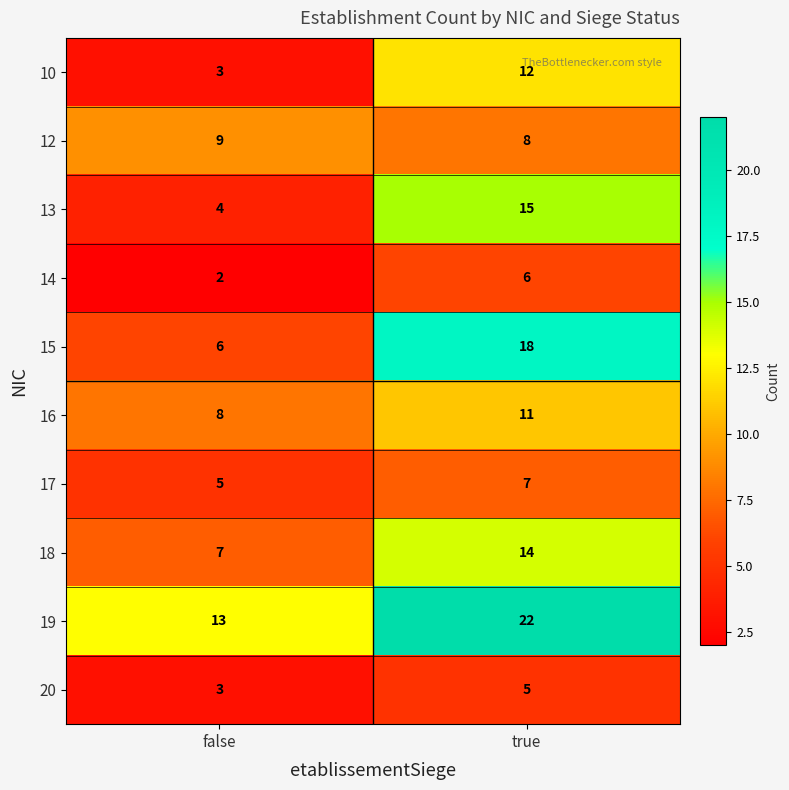

Reading right to left, extract all data points from this chart.

10: true=12	false=3
12: true=8	false=9
13: true=15	false=4
14: true=6	false=2
15: true=18	false=6
16: true=11	false=8
17: true=7	false=5
18: true=14	false=7
19: true=22	false=13
20: true=5	false=3